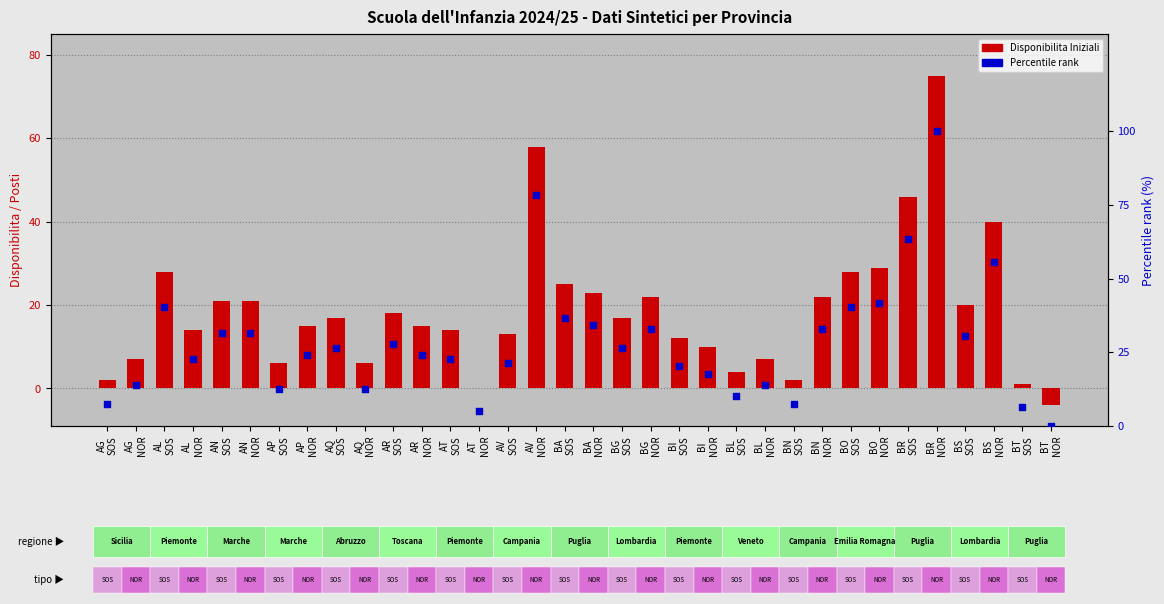

Which series contains the lowest Y value?

Disponibilita Iniziali